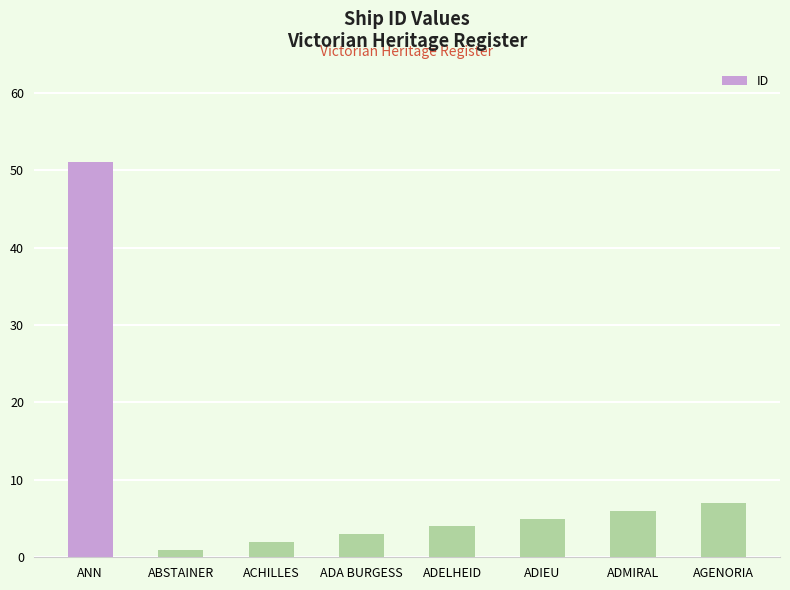

What is the average value?

10